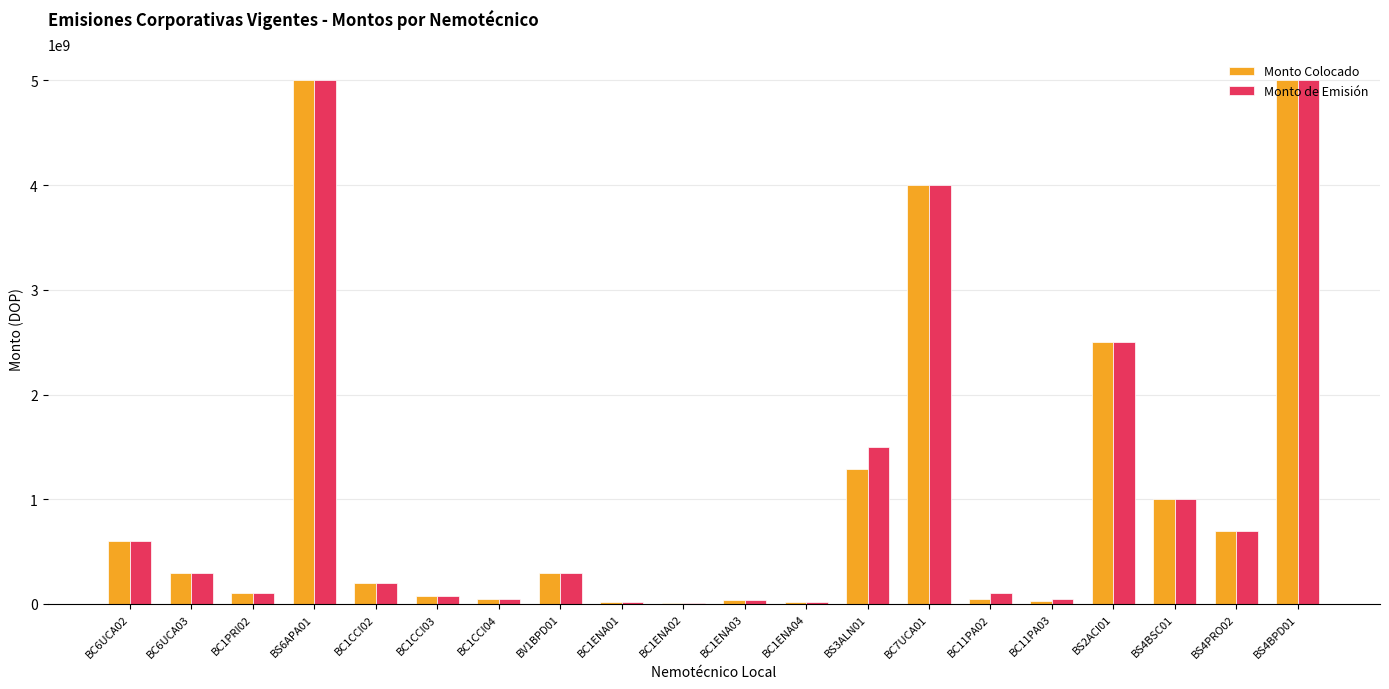

How many distinct data groups are displayed?

2